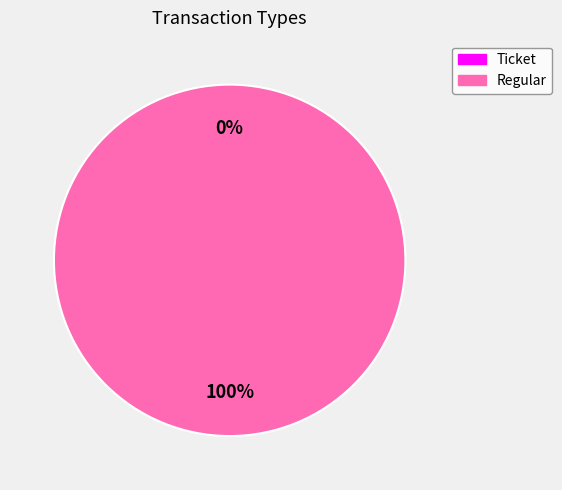

The Regular slice represents 100% of the pie. True or false?

True